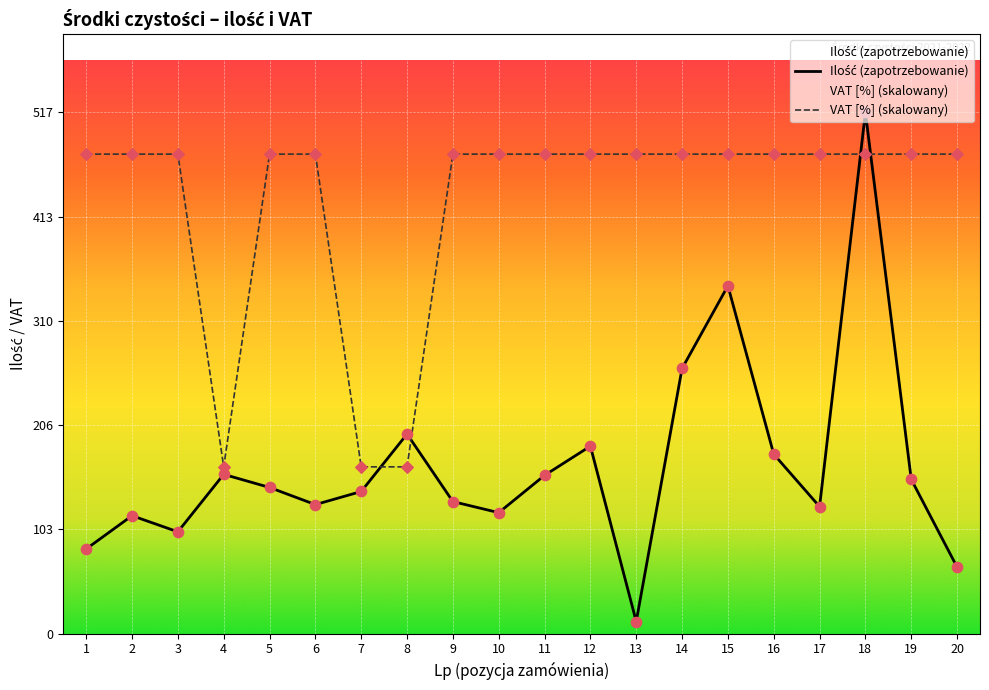

At which category is the sum across all series the highest?

18